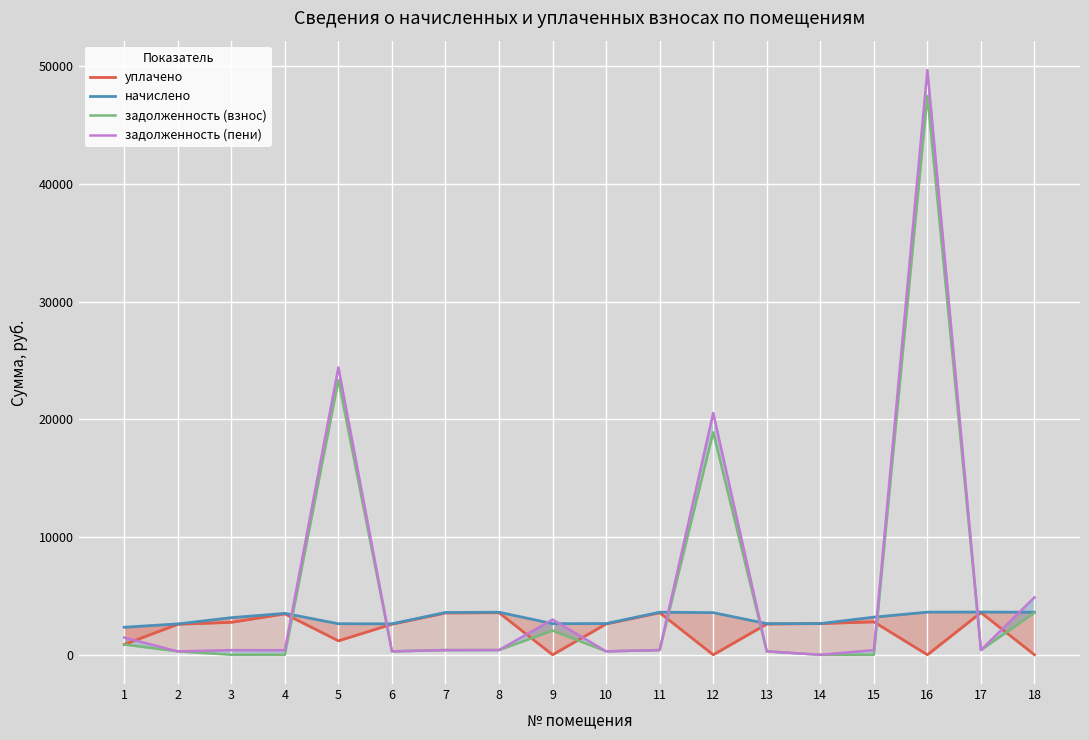

Rank the categories by задолженность (взнос) value from lowest to highest.

3, 4, 14, 15, 2, 6, 13, 10, 7, 8, 11, 17, 1, 9, 18, 12, 5, 16